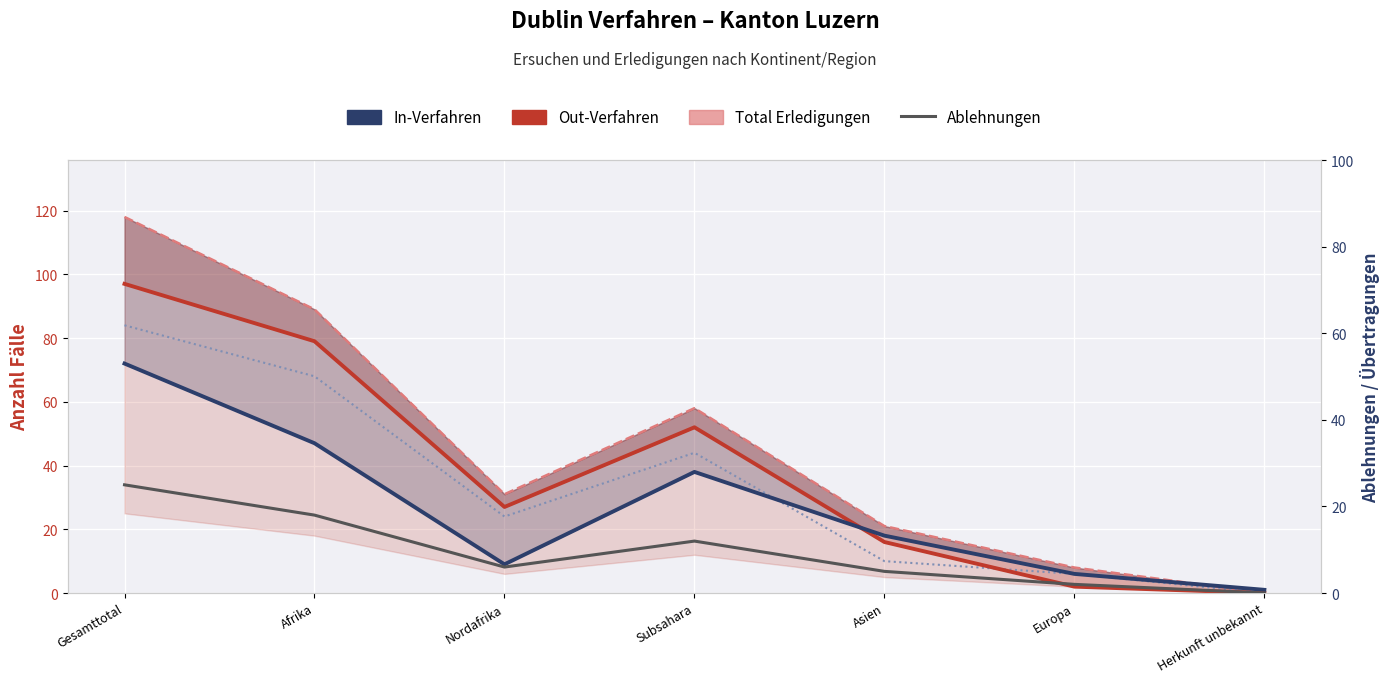

Reading left to right, what are all the values shown in this chart?

Out-Verfahren: Gesamttotal=97	Afrika=79	Nordafrika=27	Subsahara=52	Asien=16	Europa=2	Herkunft unbekannt=0
In-Verfahren: Gesamttotal=72	Afrika=47	Nordafrika=9	Subsahara=38	Asien=18	Europa=6	Herkunft unbekannt=1
Total Erledigungen: Gesamttotal=118	Afrika=89	Nordafrika=31	Subsahara=58	Asien=21	Europa=8	Herkunft unbekannt=0
Zustimmungen: Gesamttotal=84	Afrika=68	Nordafrika=24	Subsahara=44	Asien=10	Europa=6	Herkunft unbekannt=0
Ablehnungen: Gesamttotal=25	Afrika=18	Nordafrika=6	Subsahara=12	Asien=5	Europa=2	Herkunft unbekannt=0